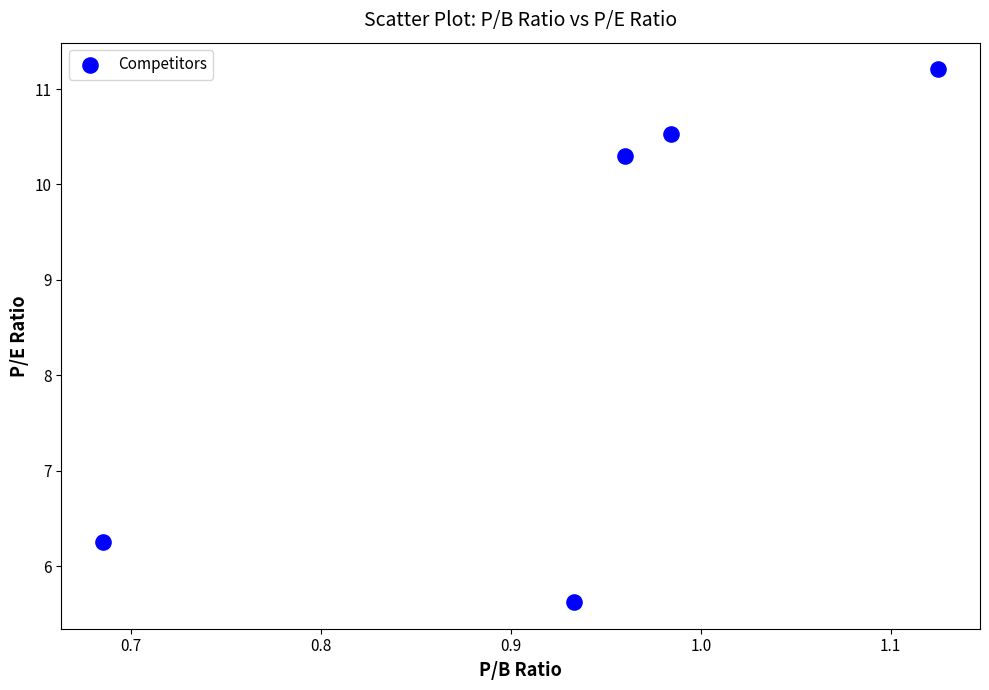

What is the average X value?

0.9